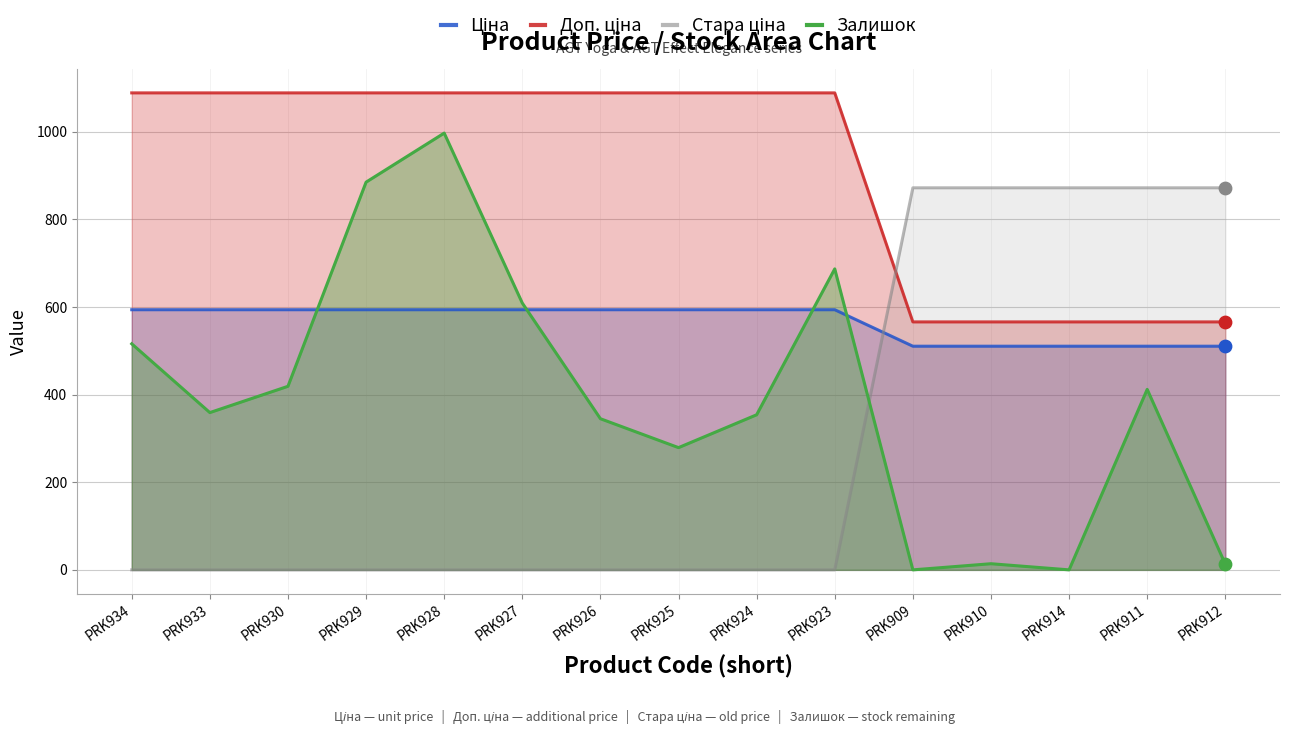

Which series has the largest total across all categories?

Доп. ціна